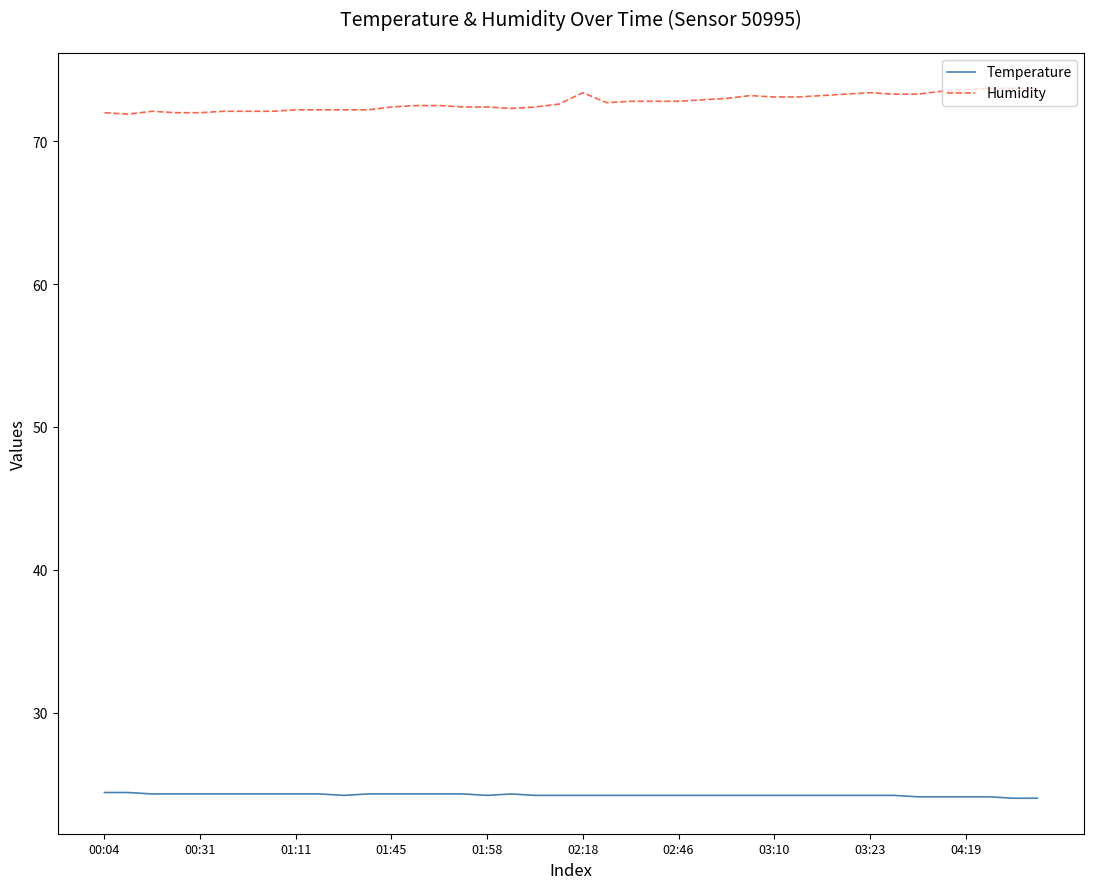

True or false: Temperature and Humidity cross at least once.

False